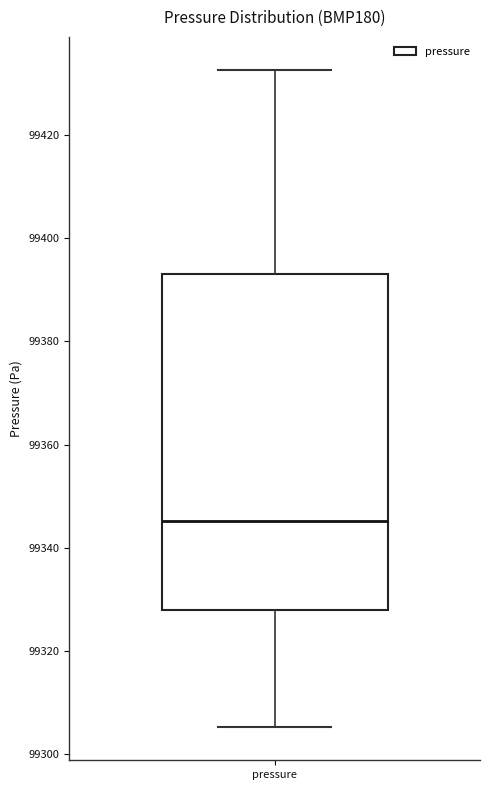

Read this box plot against the y-axis: the position of the median line, the range covered by the box, and the ends of both whiskers. The values are not printed on the chart, so give them approximately, as read against the axis.

median 99346, box 99328 to 99394, whiskers 99306 to 99432